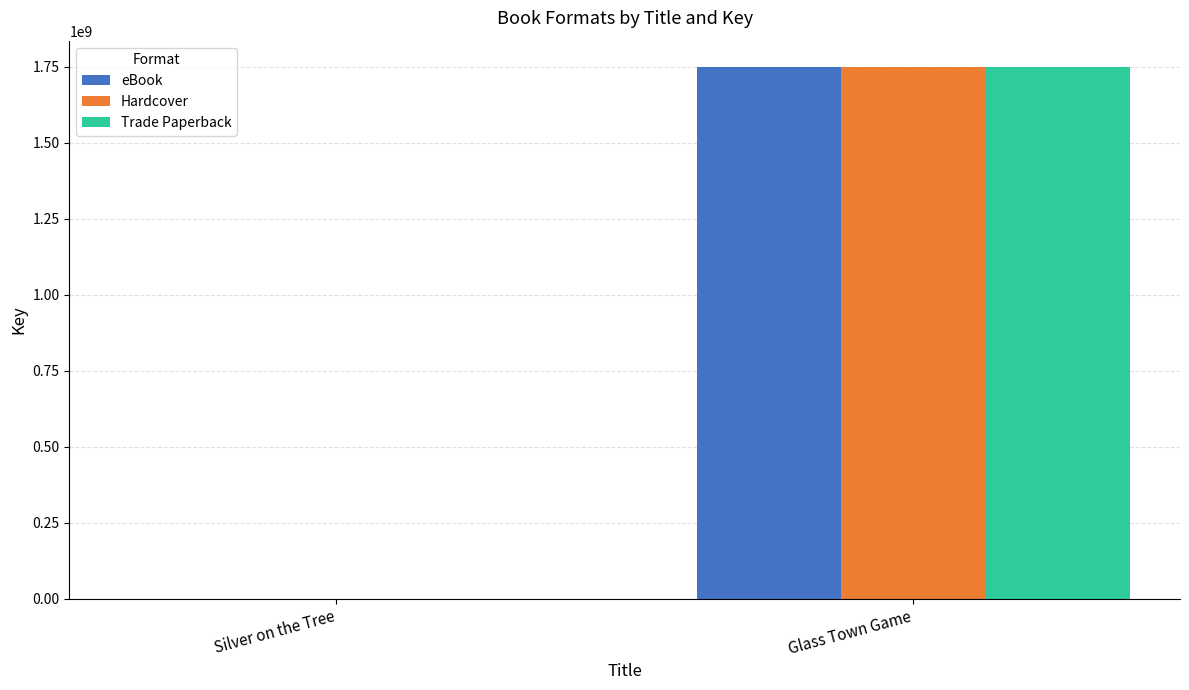

Count the number of categories in the chart.

2